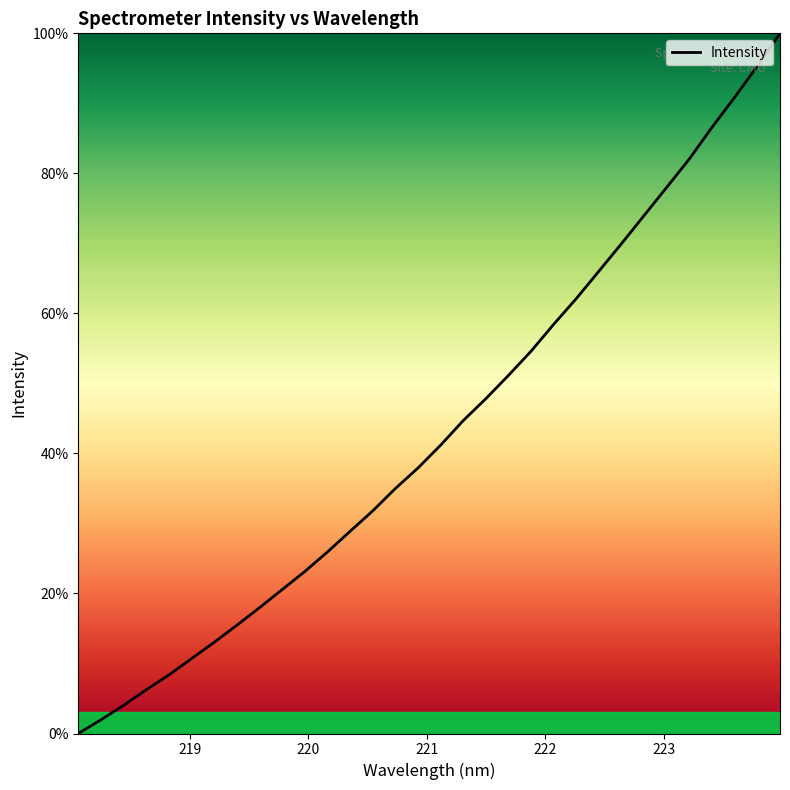

What is the difference between the maximum and minimum values?

100.0